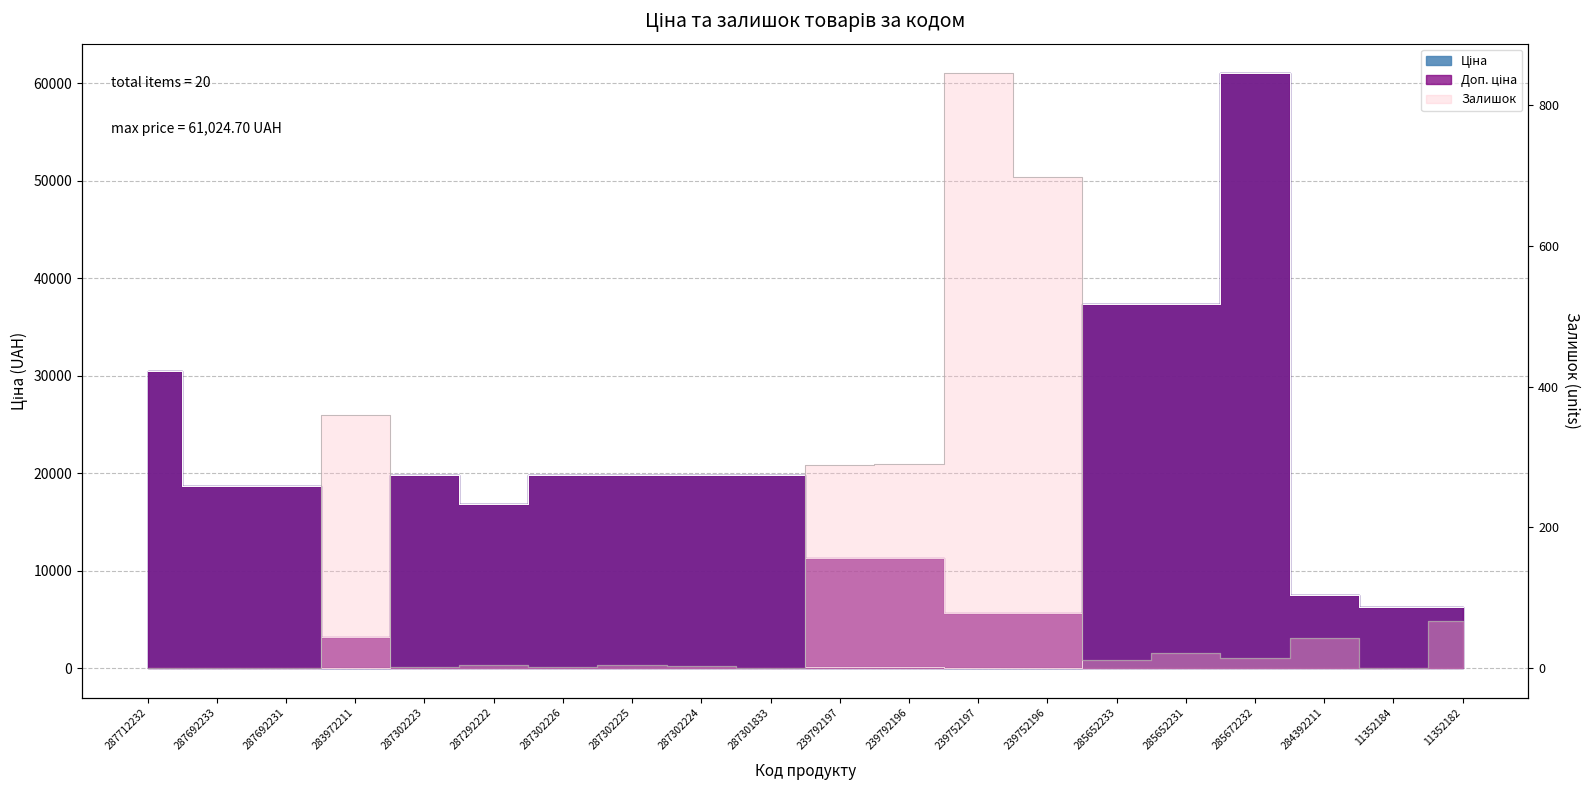

What is the sum of the Залишок values at 287302225 and 287692231?

5.0